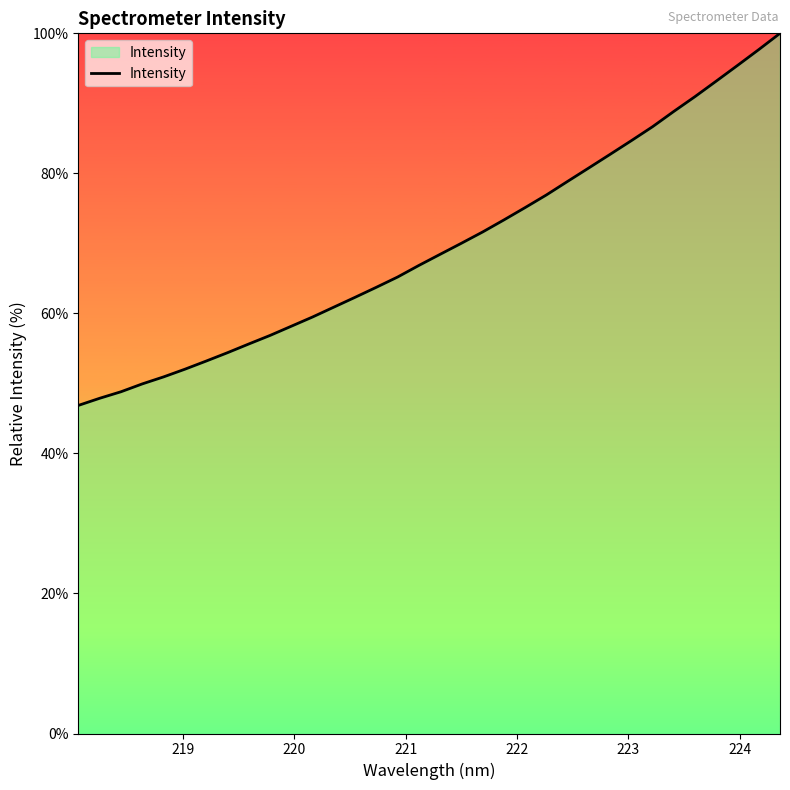

What is the greatest value displayed?

100.0